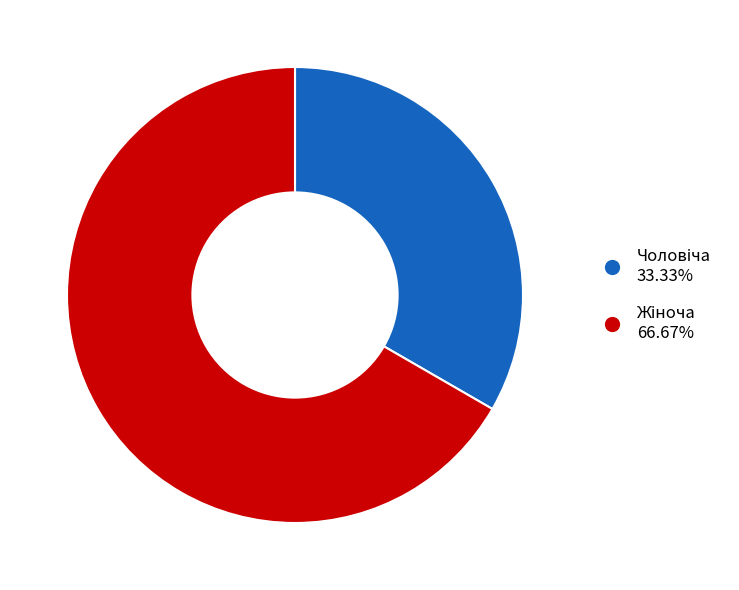

Count the number of slices in the pie.

2